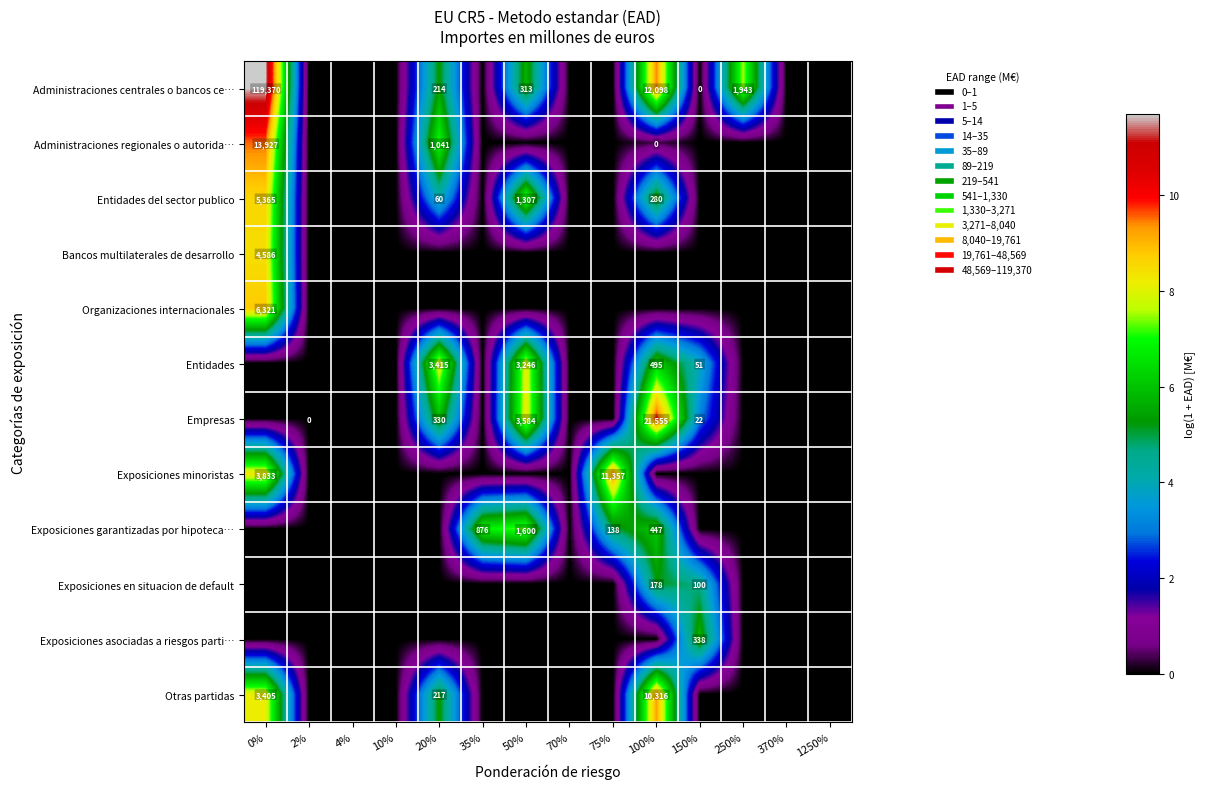

Is it true that Exposiciones en situacion de default equals 41 at 150%?

False